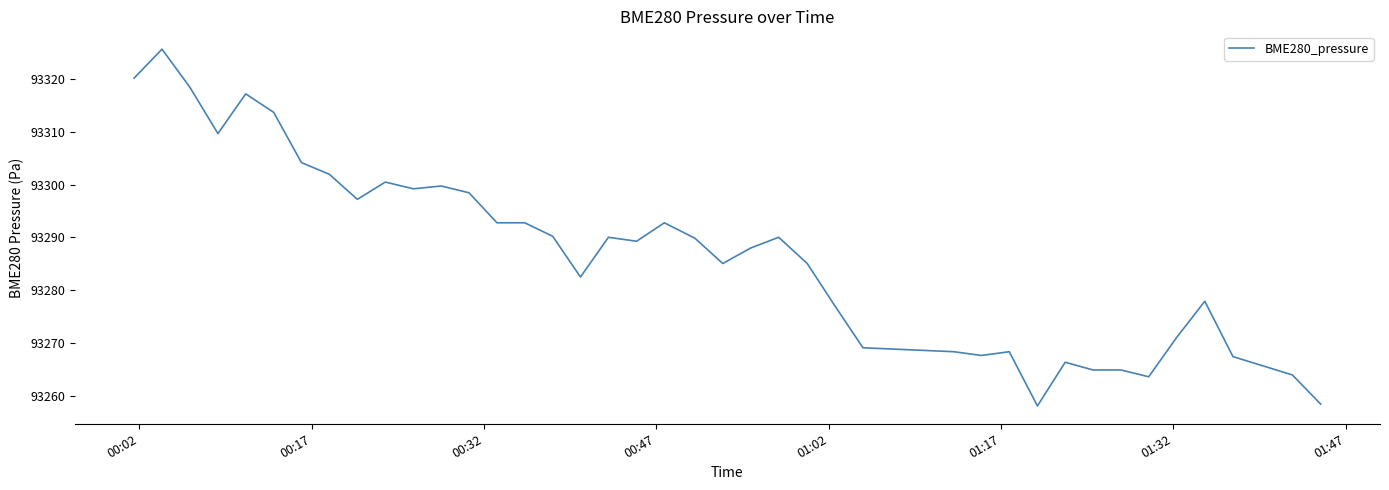

What is the difference between the maximum and minimum values?

67.6